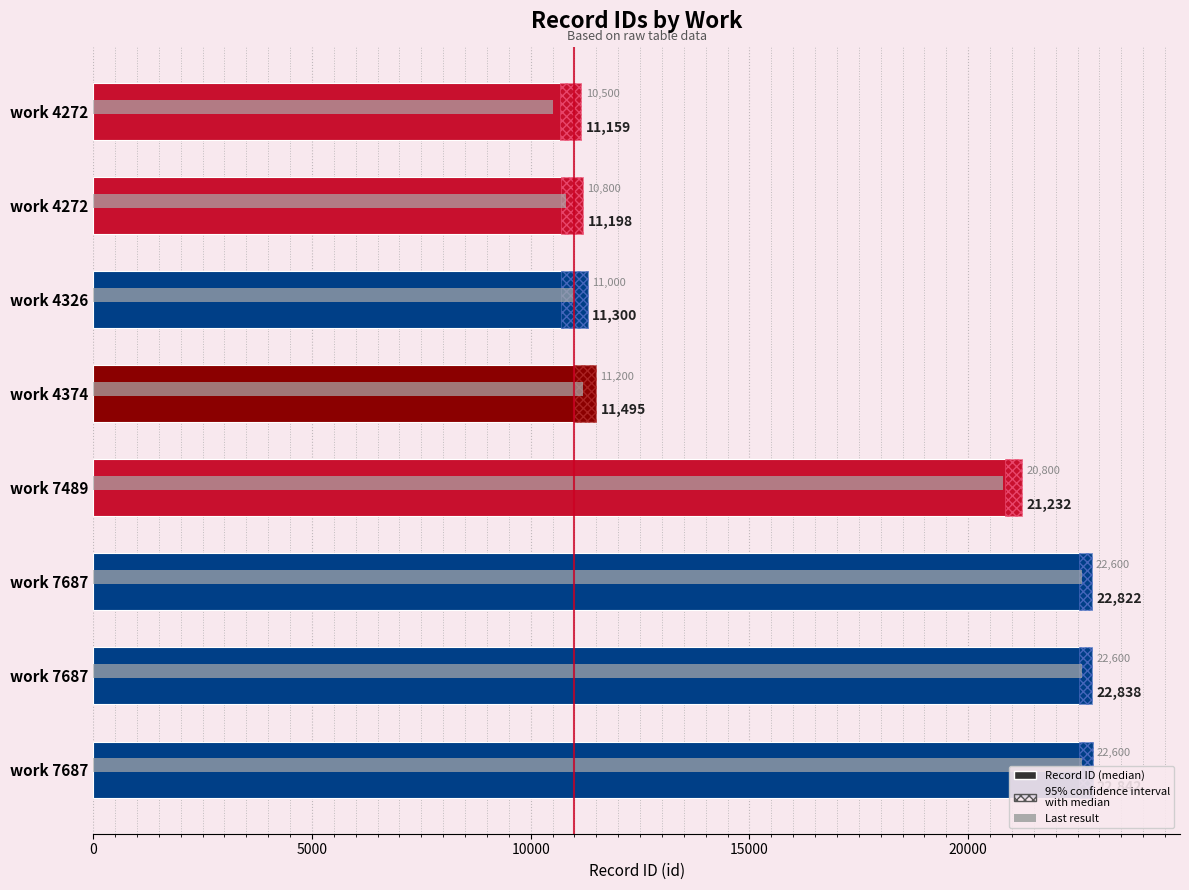

What is the minimum value for Previous ref?

10500